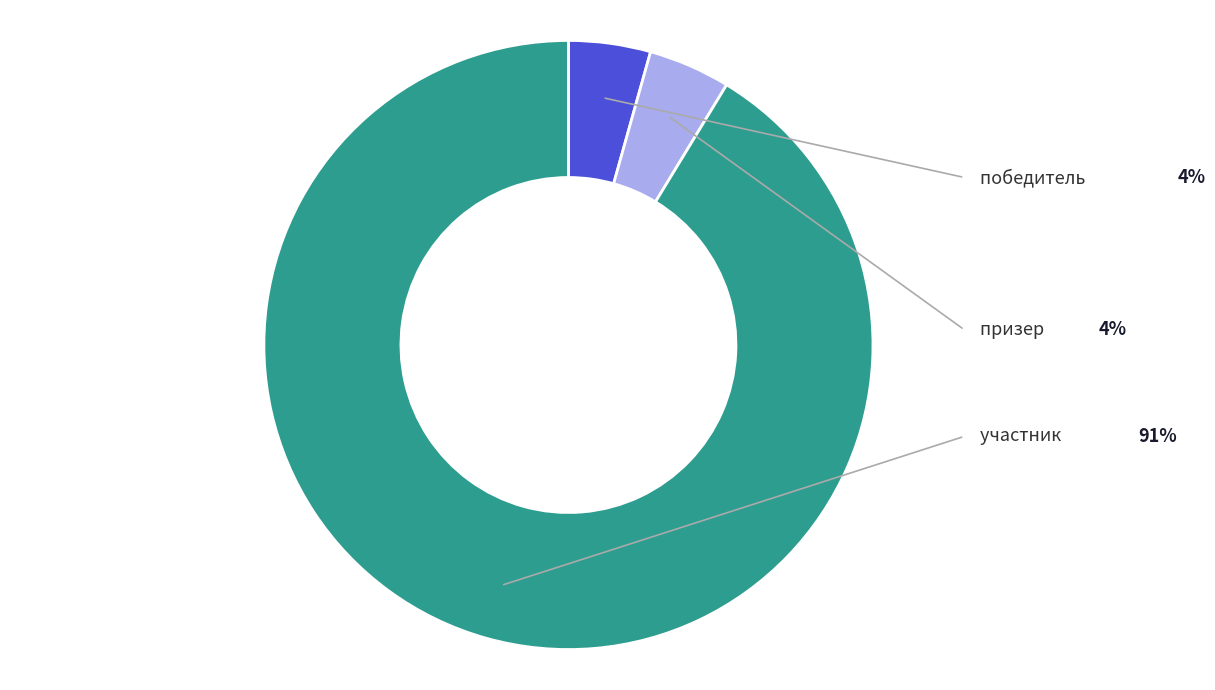

Which slice is the largest?

участник